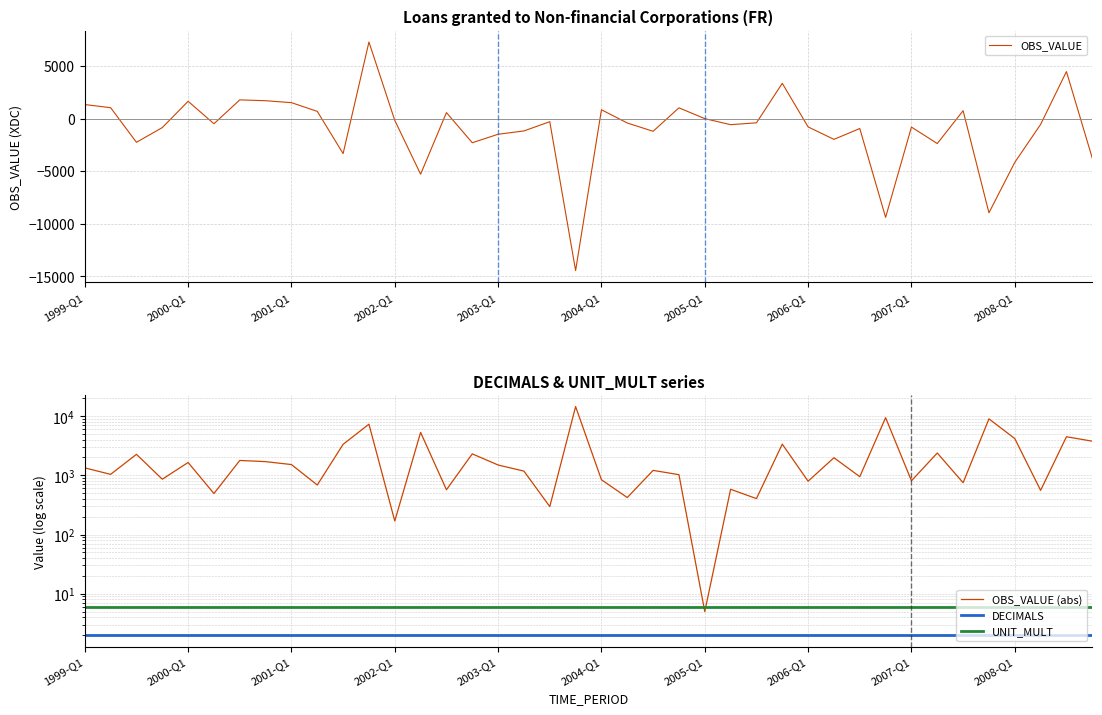

What is the highest value of the OBS_VALUE series?

7290